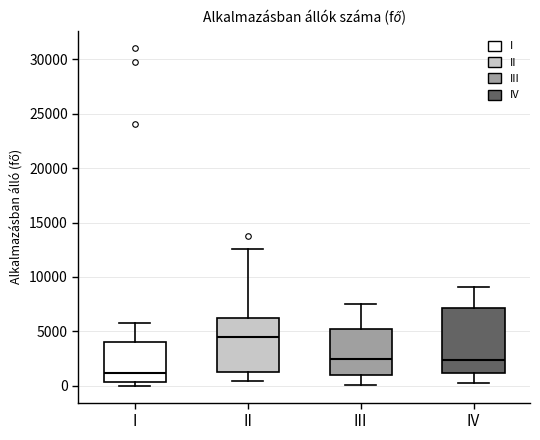

Reading left to right, read every box against the y-axis: the position of its median line, the range the box covers, and the ends of its whiskers. The values are not printed on the chart, so give them approximately, as read against the axis.

I: median 1000, box 500 to 4000, whiskers 0 to 6000
II: median 4500, box 1500 to 6500, whiskers 500 to 12500
III: median 2500, box 1000 to 5000, whiskers 0 to 7500
IV: median 2500, box 1000 to 7000, whiskers 500 to 9000